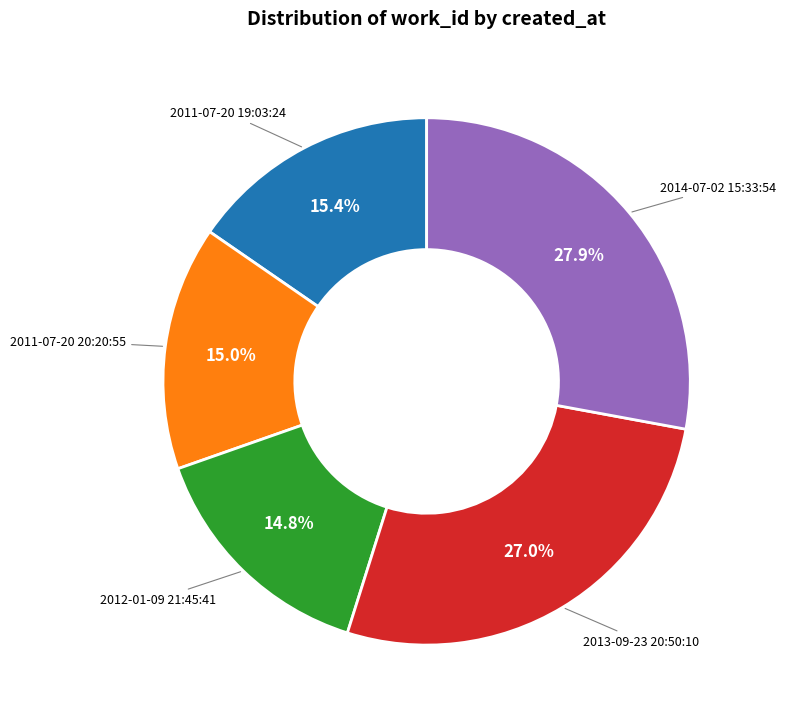

Which slice is the largest?

2014-07-02 15:33:54